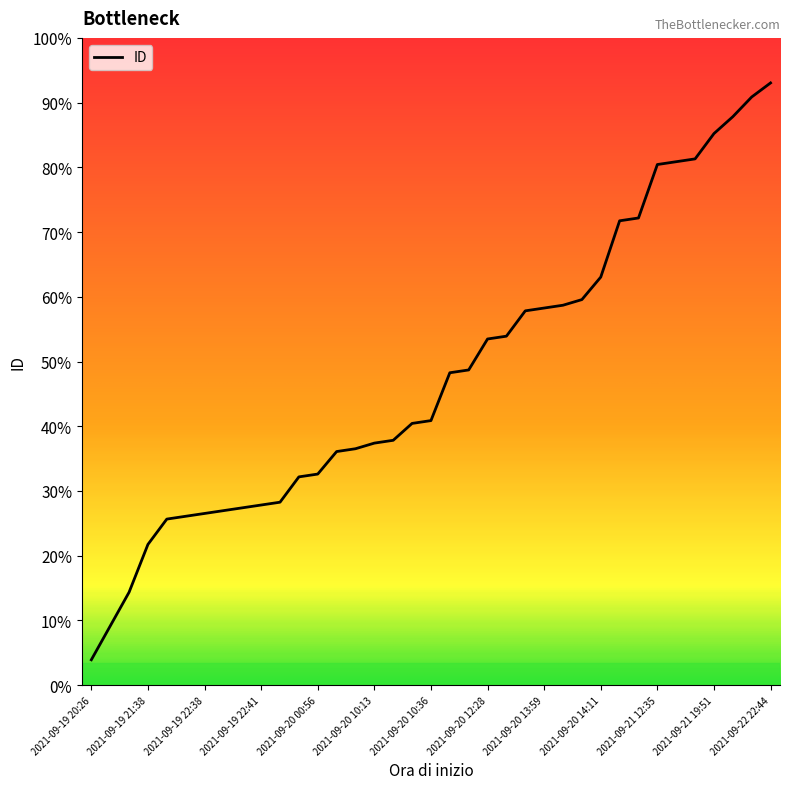

True or false: the data has more than 2 interior local peaks.

False